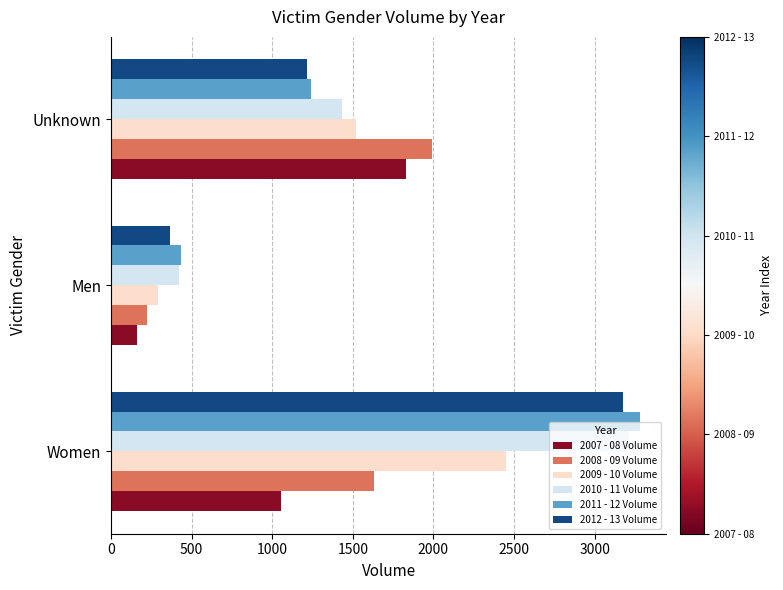

What is the difference between the maximum and second lowest values in the 2010 - 11 Volume series?

1777